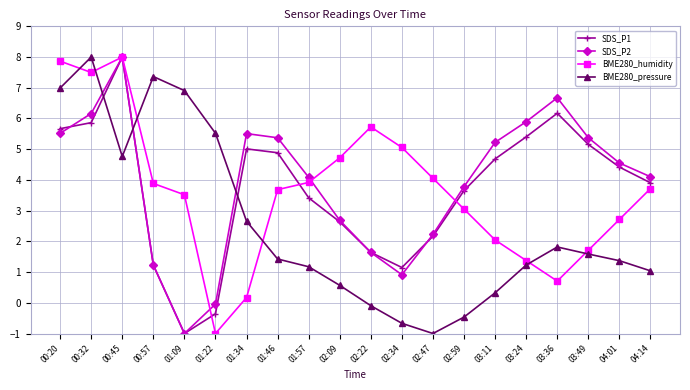

What is the highest value of the BME280_pressure series?

8.0